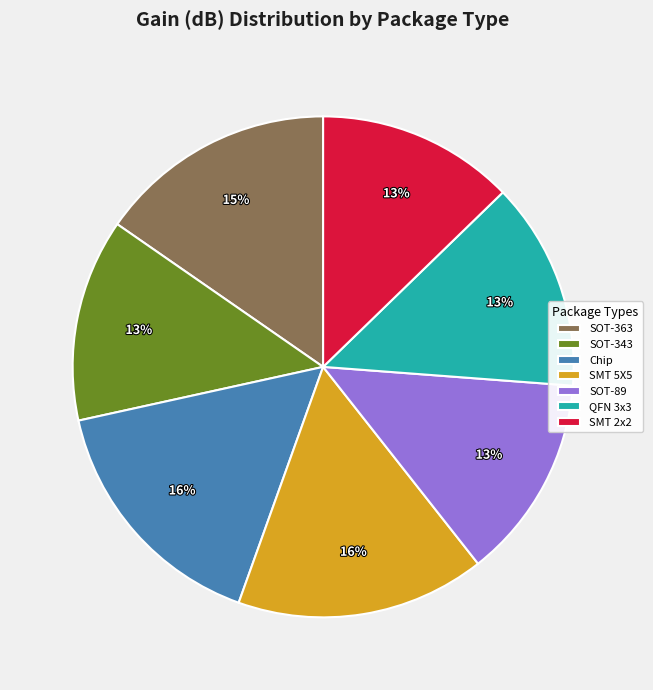

True or false: SOT-363 accounts for 2% of the total.

False